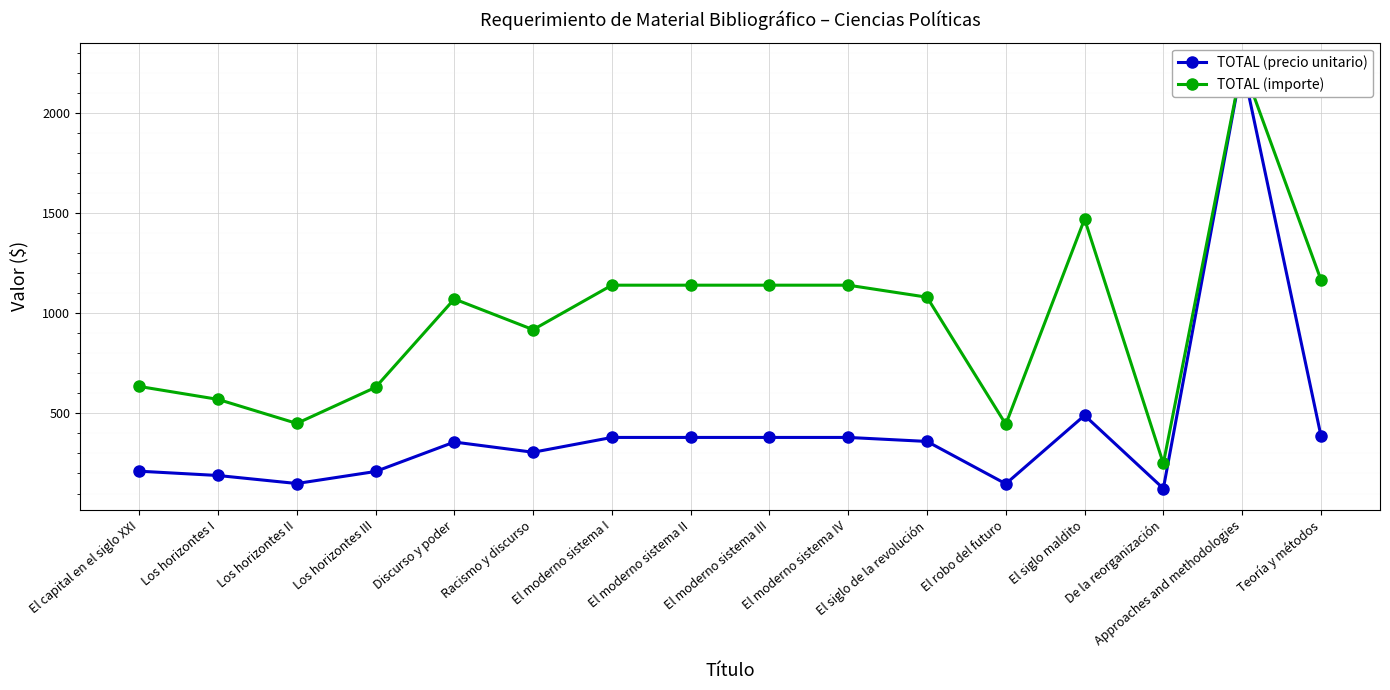

True or false: TOTAL (precio unitario) and TOTAL (importe) intersect in this chart.

False